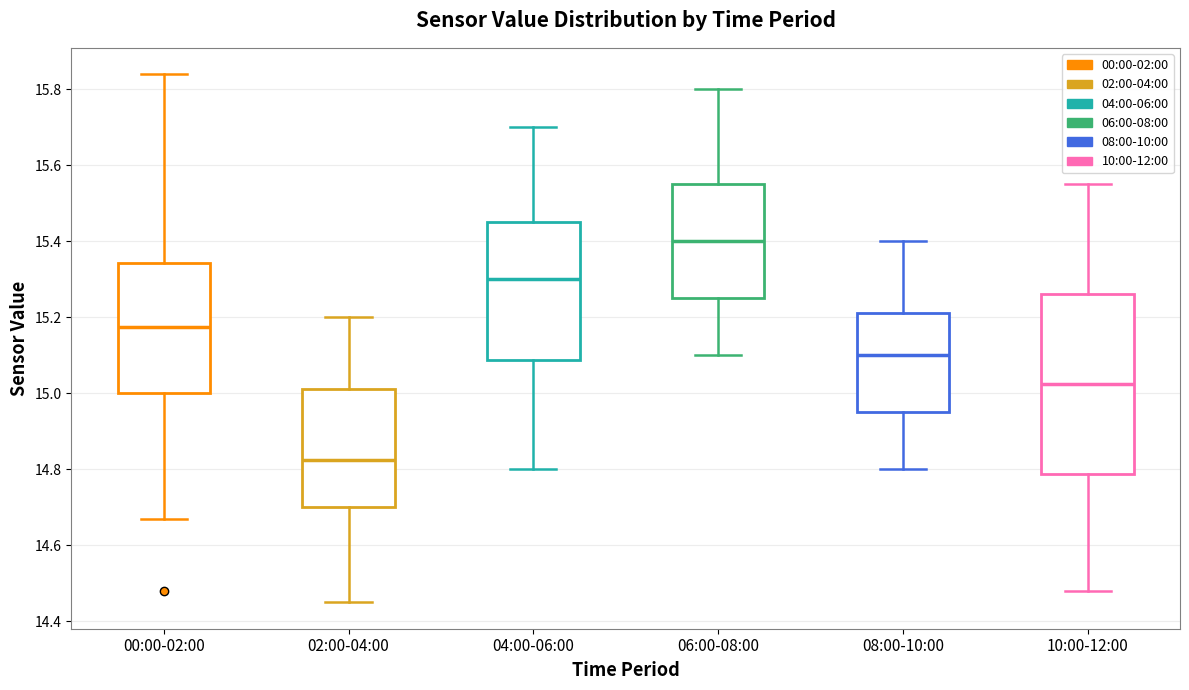

Reading left to right, read every box against the y-axis: the position of its median line, the range the box covers, and the ends of its whiskers. The values are not printed on the chart, so give them approximately, as read against the axis.

00:00-02:00: median 15.18, box 15.00 to 15.34, whiskers 14.68 to 15.84
02:00-04:00: median 14.82, box 14.70 to 15.02, whiskers 14.46 to 15.20
04:00-06:00: median 15.30, box 15.08 to 15.46, whiskers 14.80 to 15.70
06:00-08:00: median 15.40, box 15.26 to 15.56, whiskers 15.10 to 15.80
08:00-10:00: median 15.10, box 14.96 to 15.22, whiskers 14.80 to 15.40
10:00-12:00: median 15.02, box 14.78 to 15.26, whiskers 14.48 to 15.56